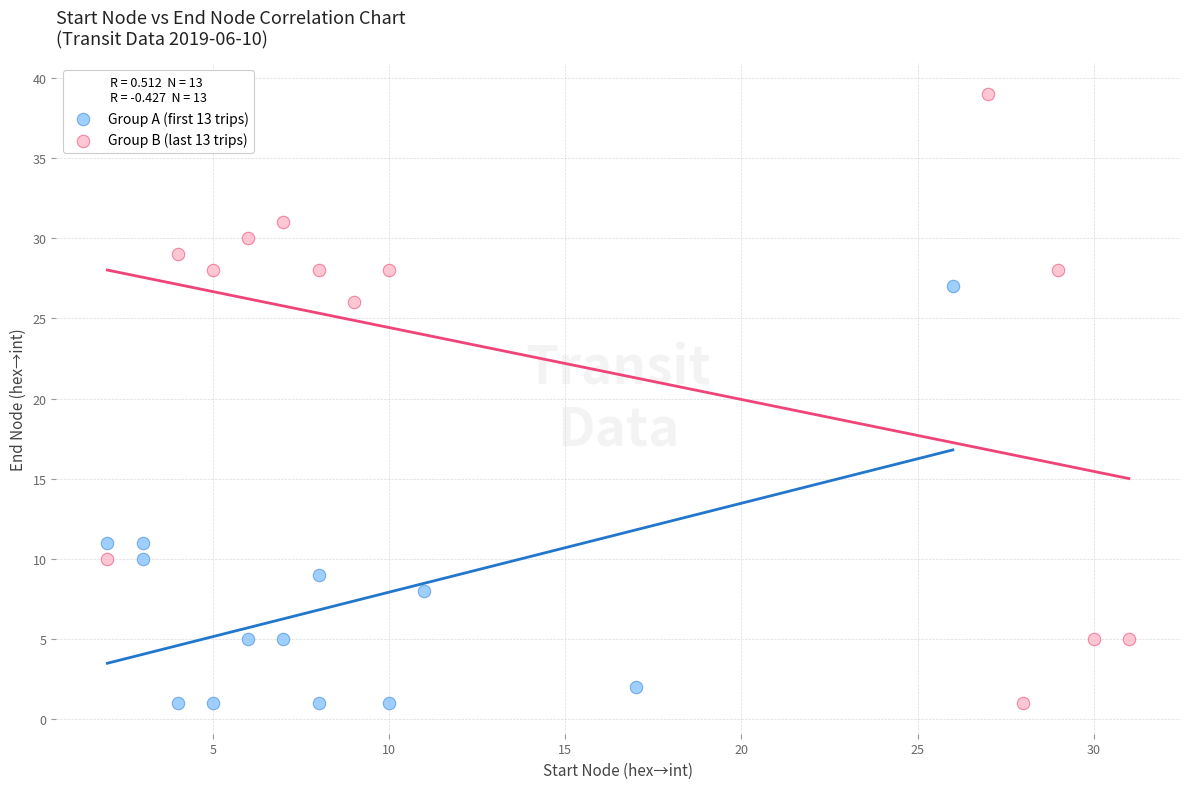

Which series contains the highest Y value?

Group B (last 13 trips)